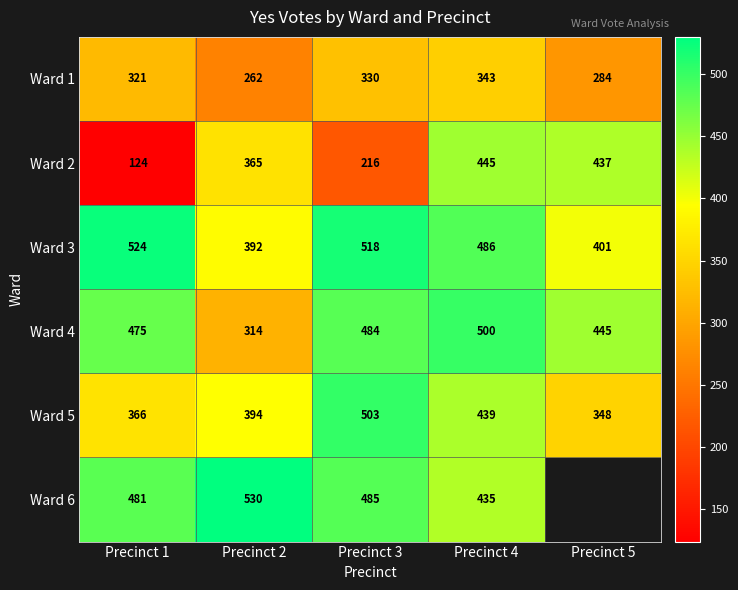

The value of Ward 1 at Precinct 2 is 76.1. True or false?

False